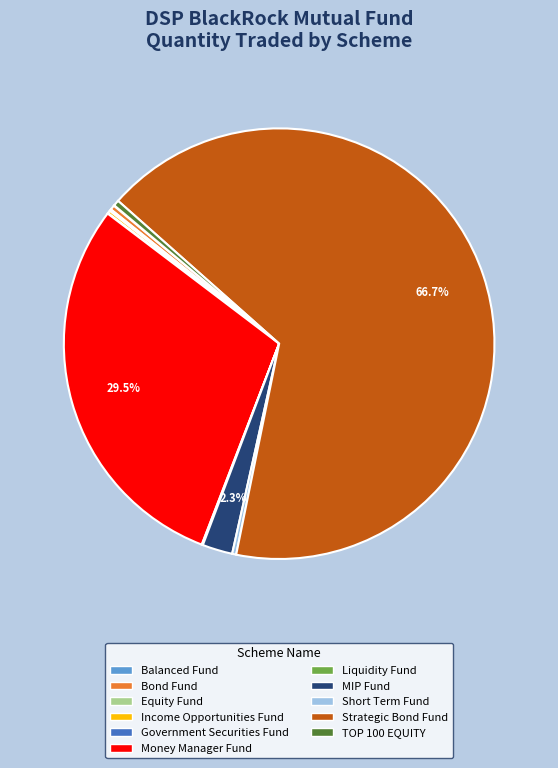

What is the largest slice in the pie chart?

Strategic Bond Fund